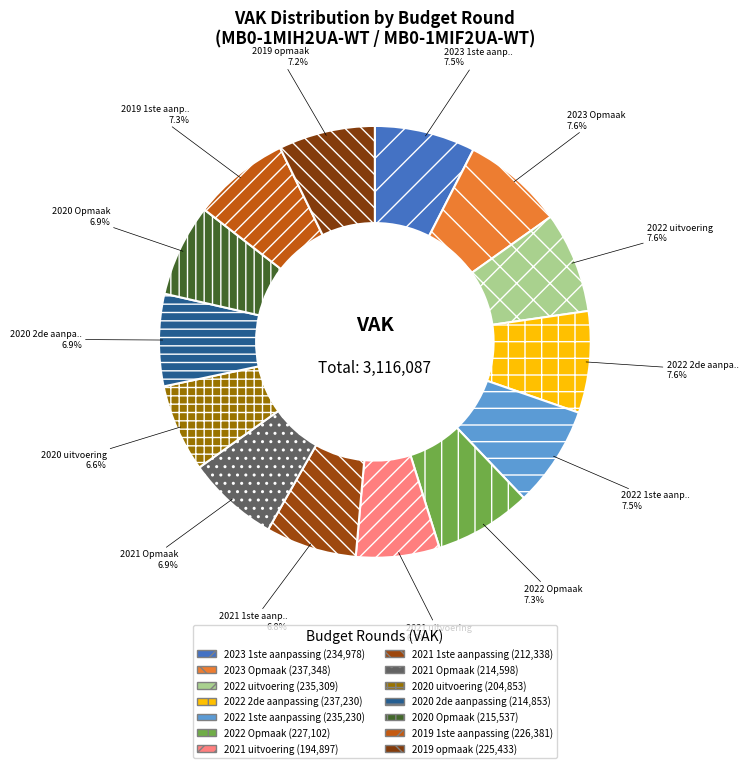

How many slices are in this pie chart?

14